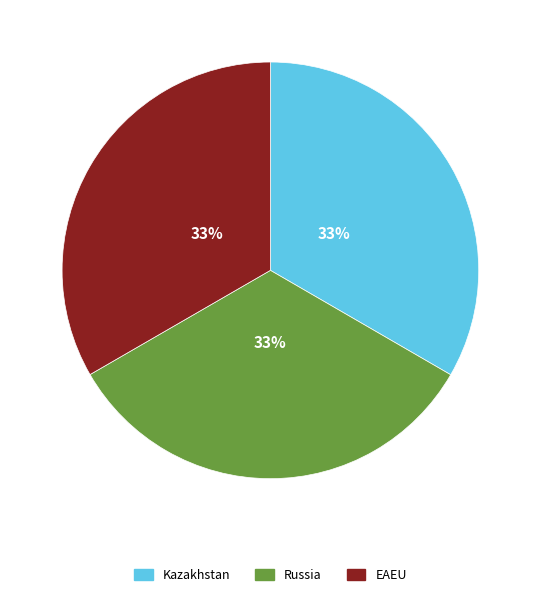

Approximately how many times larger is the value at Russia compared to Kazakhstan?

1.0